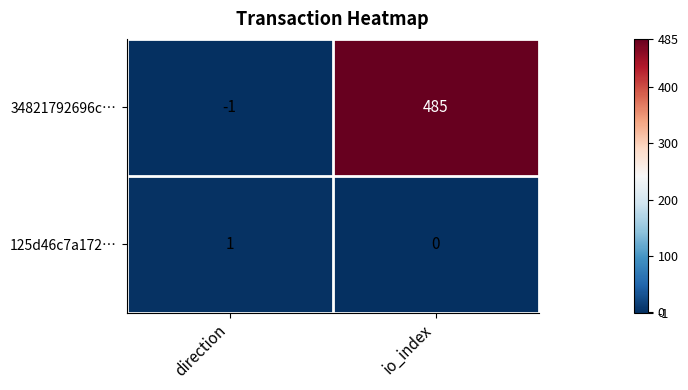

At which category is the sum across all series the highest?

io_index